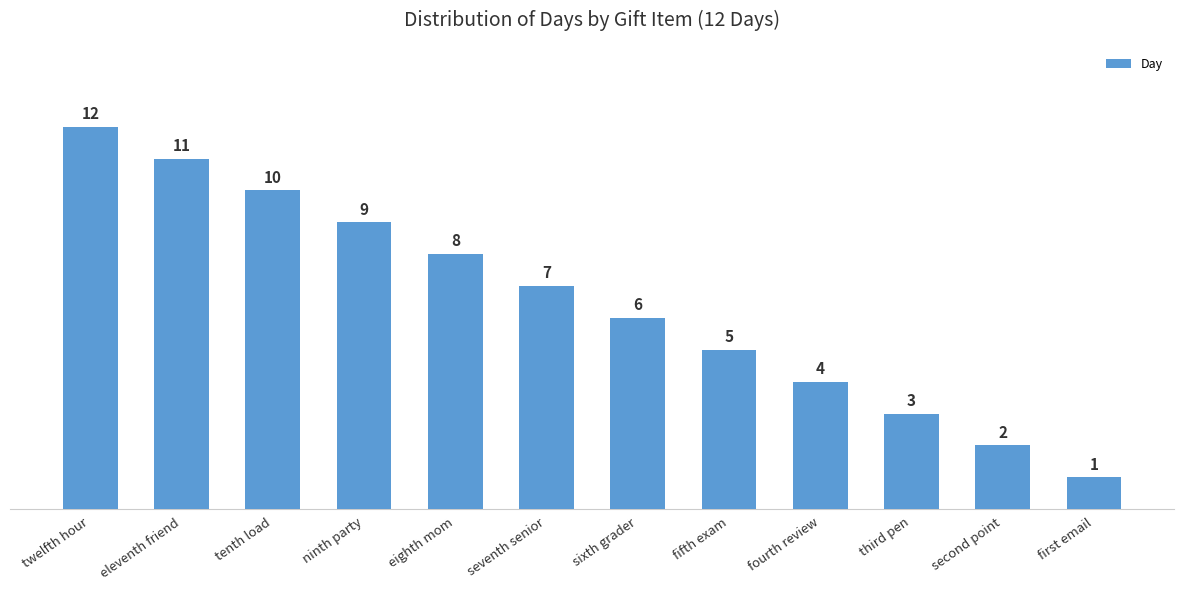

The value at first email is 2. True or false?

False